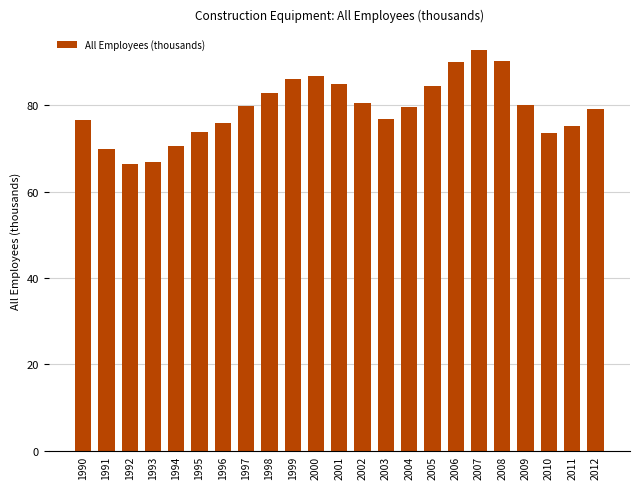

How many bars are there in total?

23